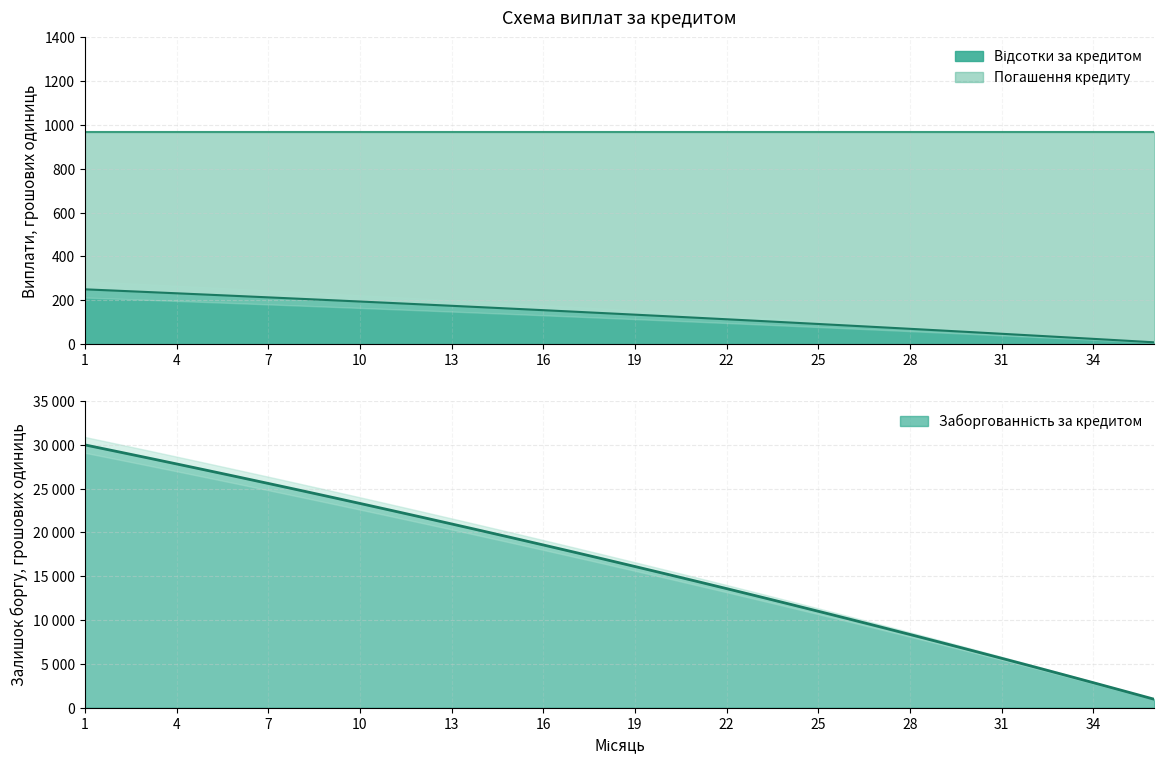

True or false: Відсотки за кредитом has more than 2 interior local peaks.

False